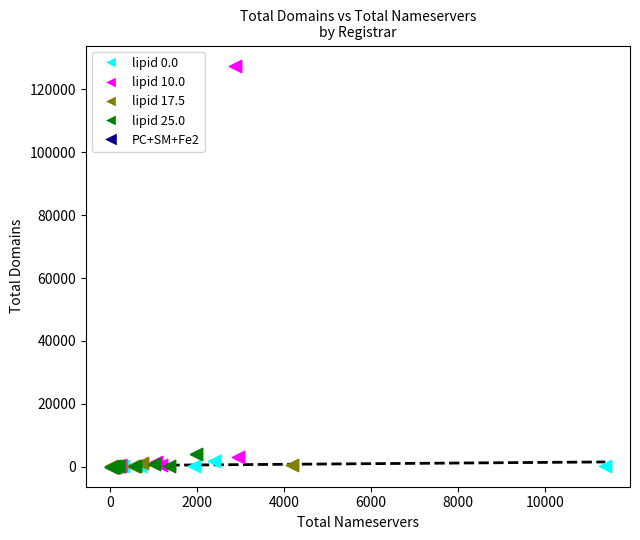

Which series has the largest Y range (max minus min)?

lipid 10.0